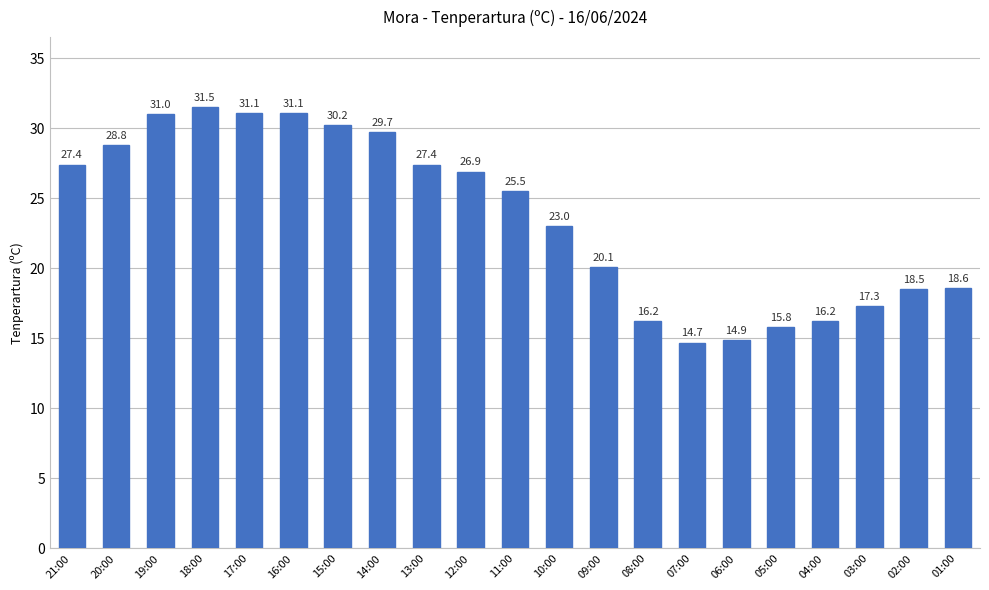

How many bars are there in total?

21